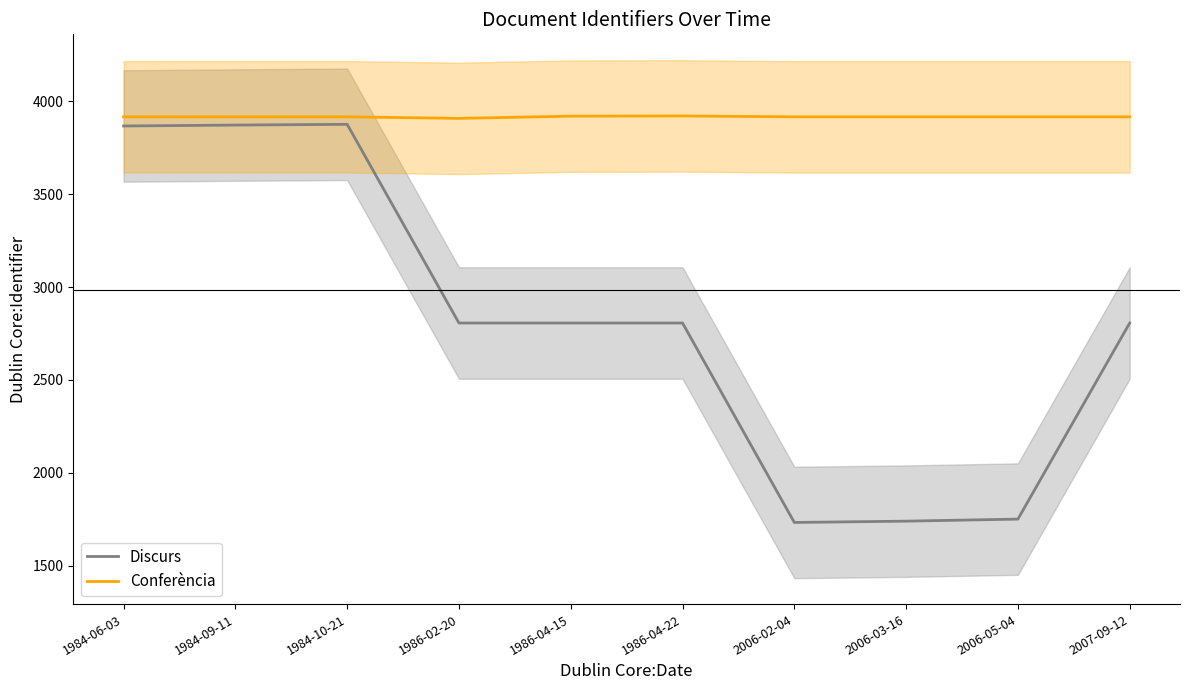

Where is the first local maximum for Conferència?

1986-04-22